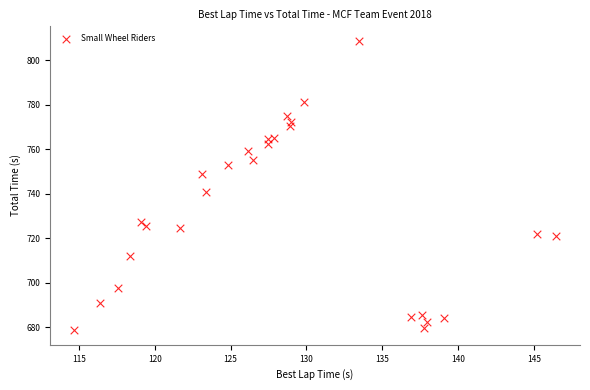

What is the range of X values (max minus min)?

31.8